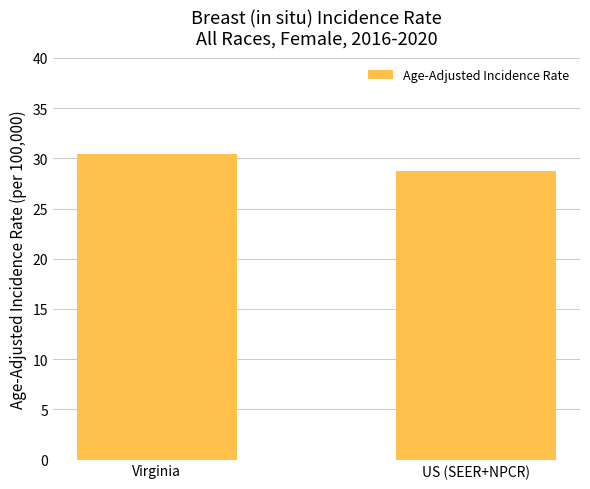

What is the value of the 2nd bar from the left?

28.7